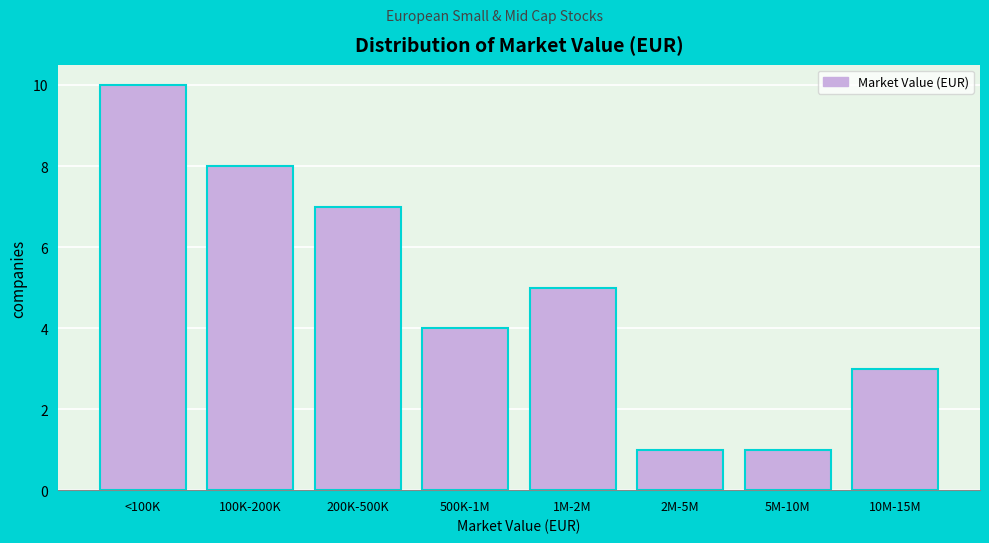

Reading left to right, transcribe all the data shown in this chart.

10	8	7	4	5	1	1	3